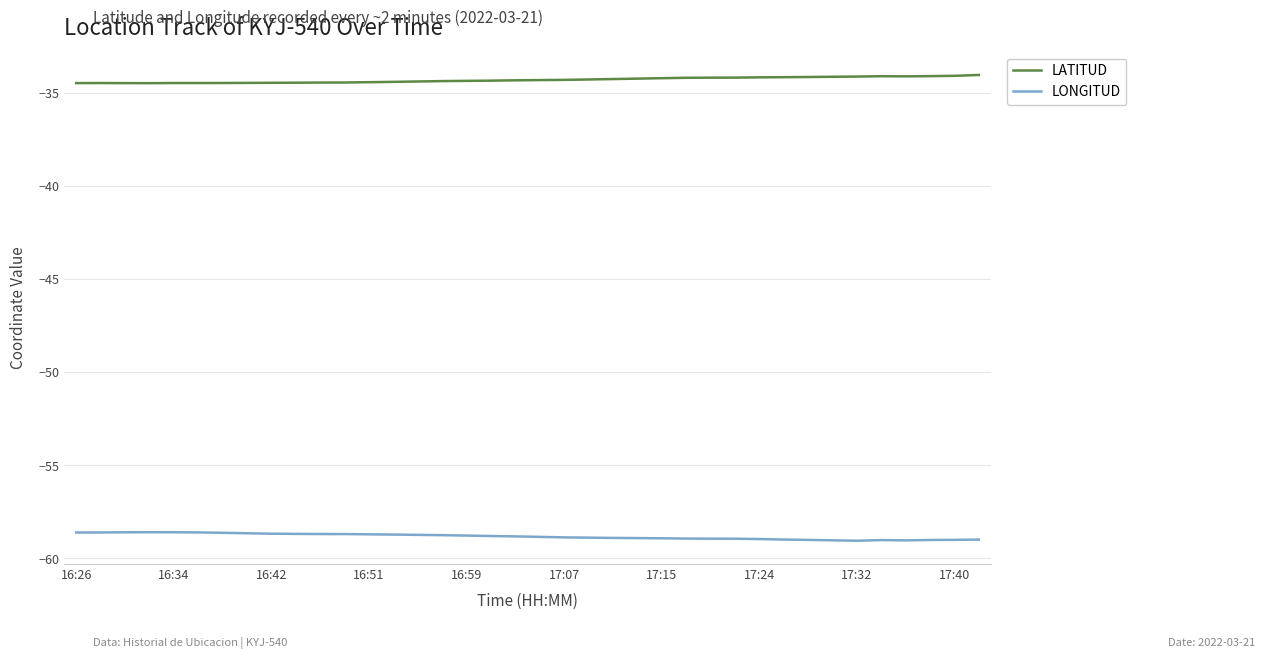

Rank the series by their maximum value, from lowest to highest.

LONGITUD, LATITUD